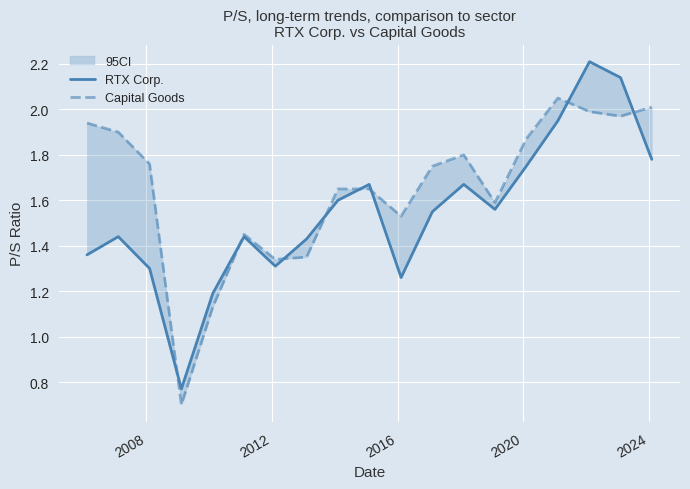

Which series has the widest spread of values?

RTX Corp.